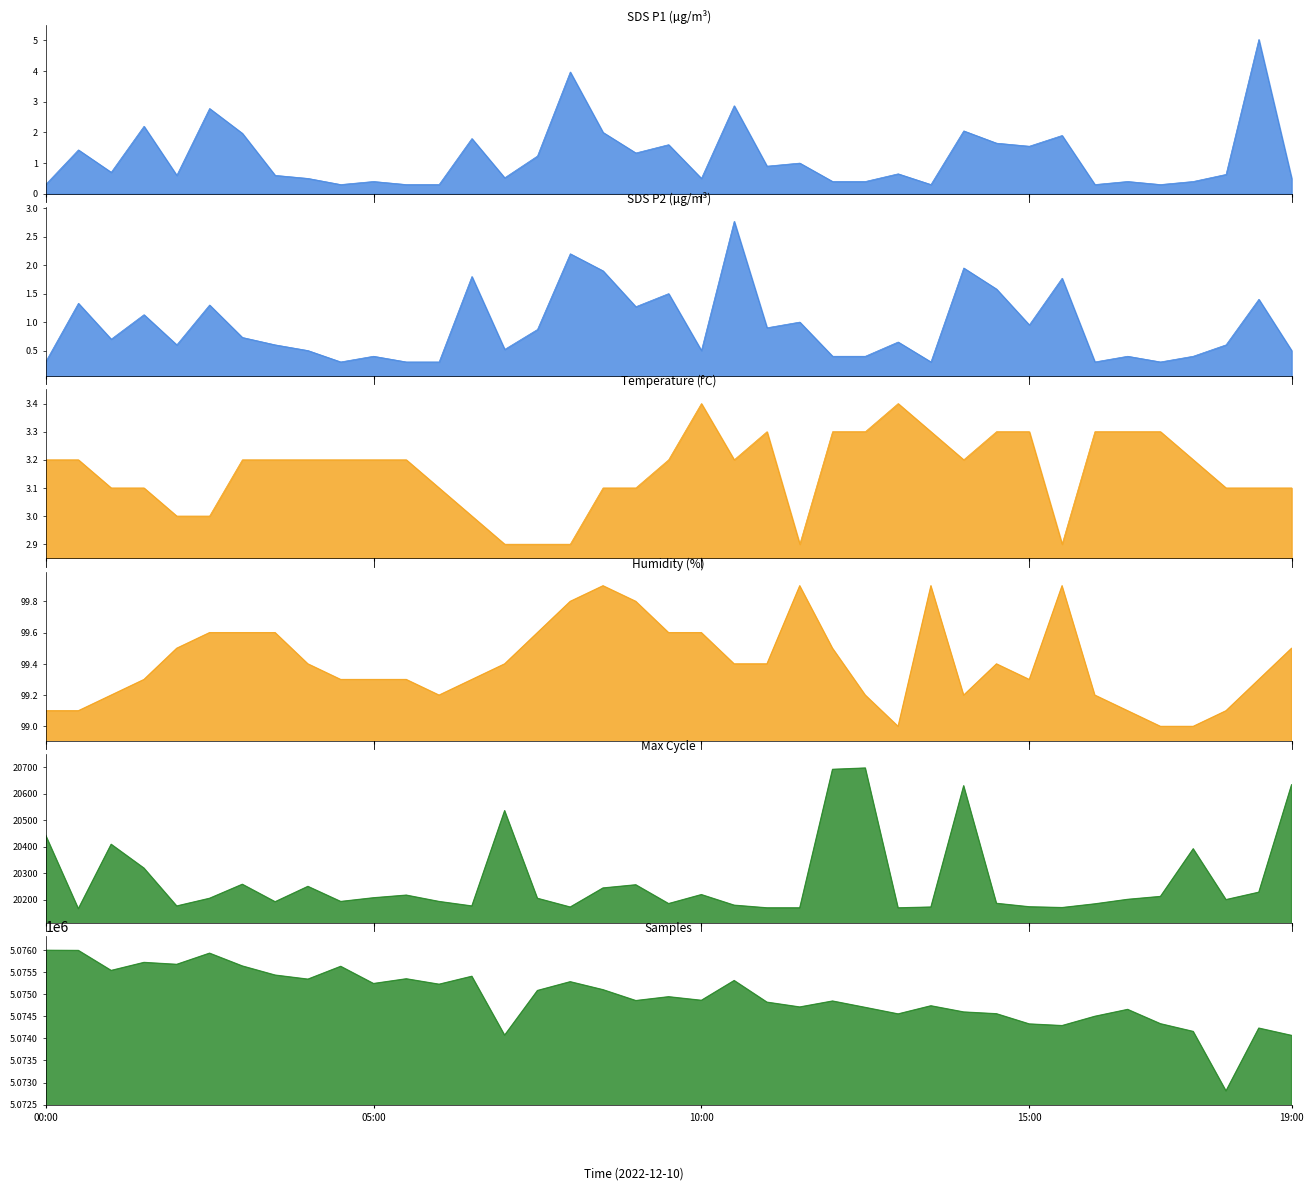

Is the value of Samples at 24 greater than the value of Temp at 26?

Yes